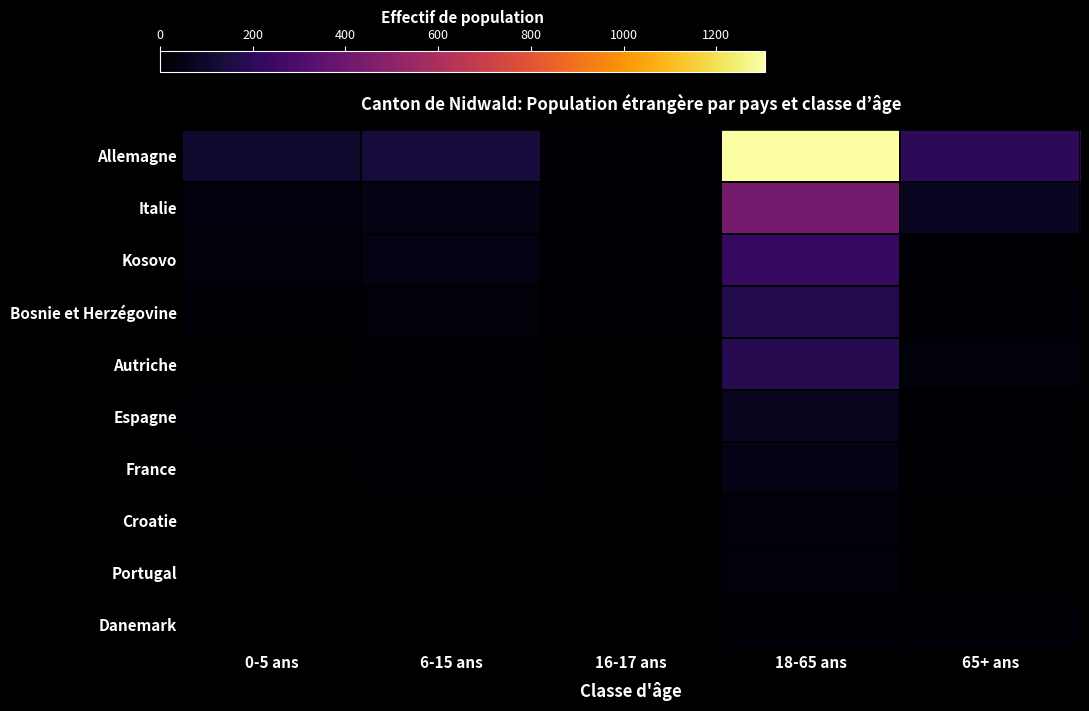

Which series has the largest range (max minus min)?

Allemagne